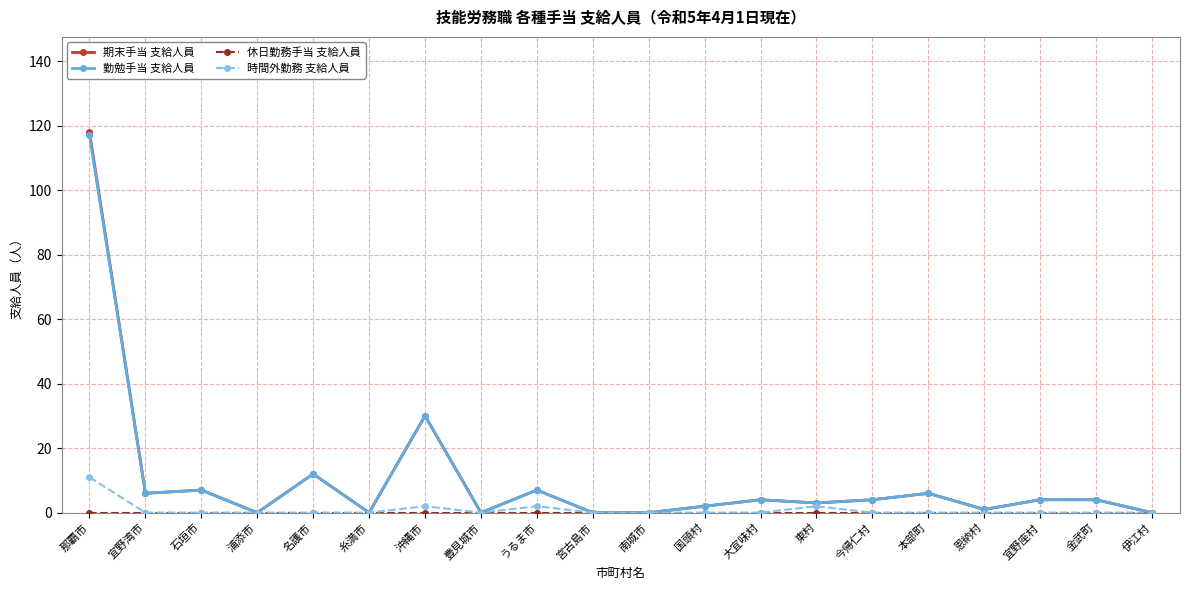

At which label is 期末手当 支給人員 closest to 59?

沖縄市